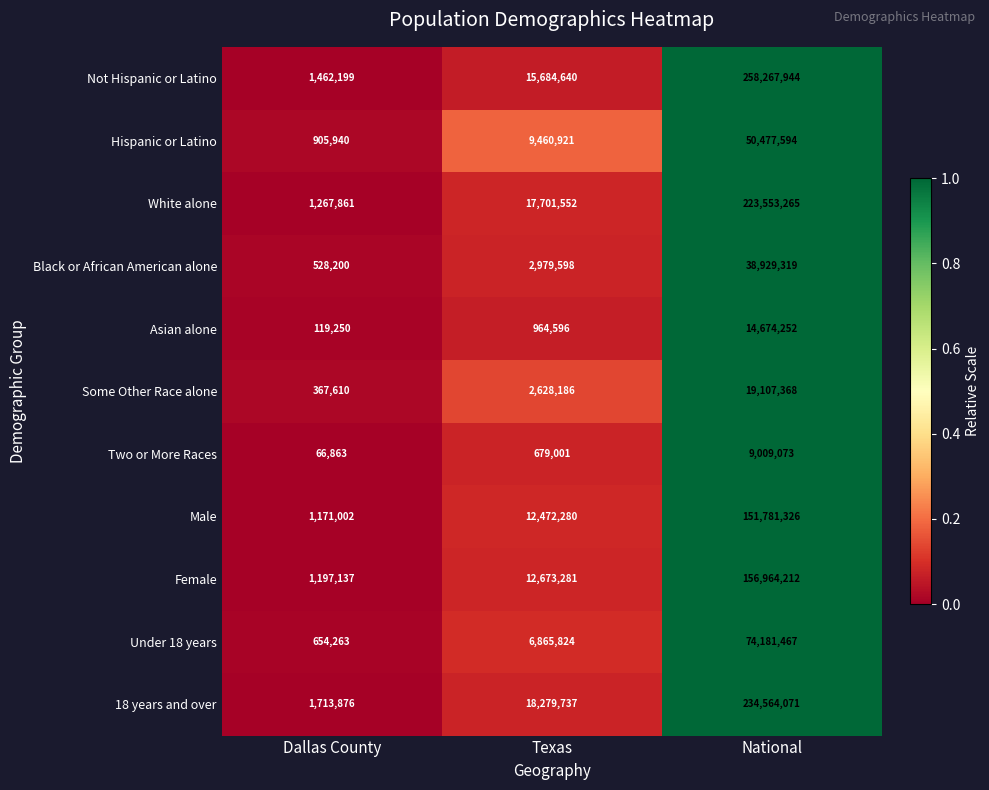

What is the difference between the Hispanic or Latino values at Dallas County and National?

49571654